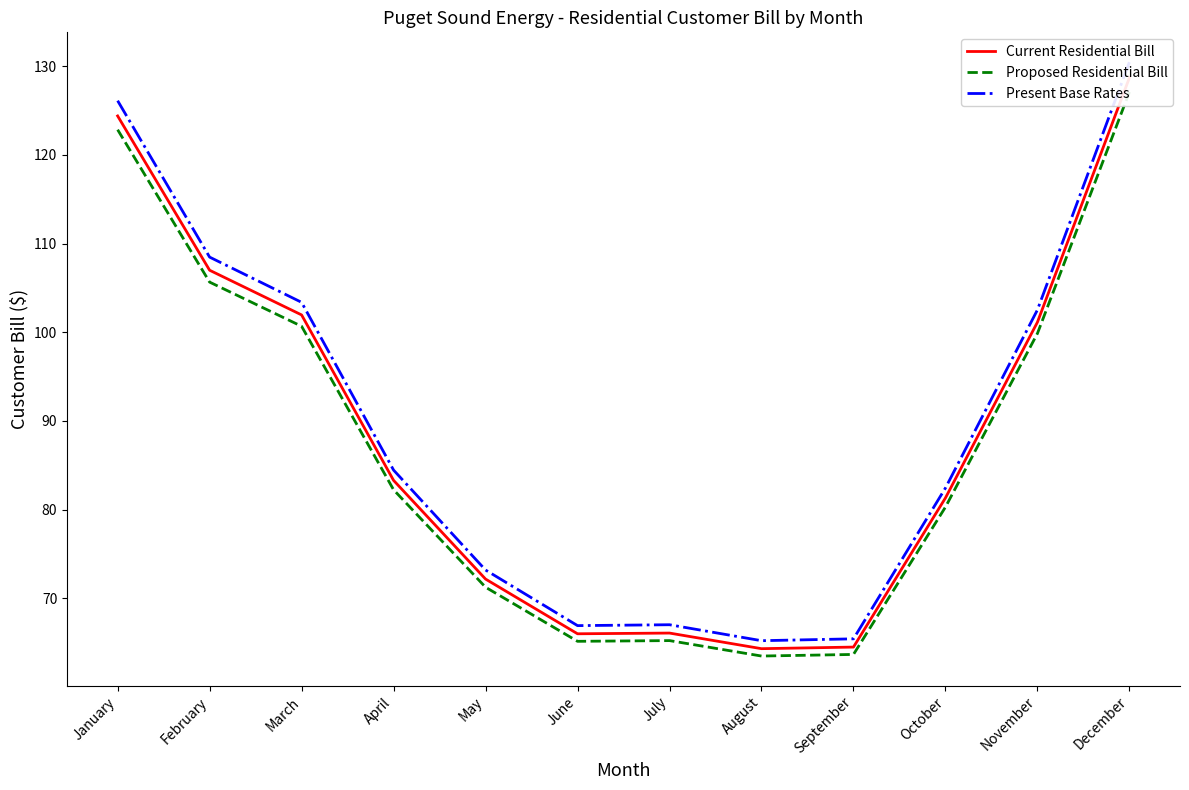

Rank the categories by Present Base Rates value from lowest to highest.

August, September, June, July, May, October, April, November, March, February, January, December